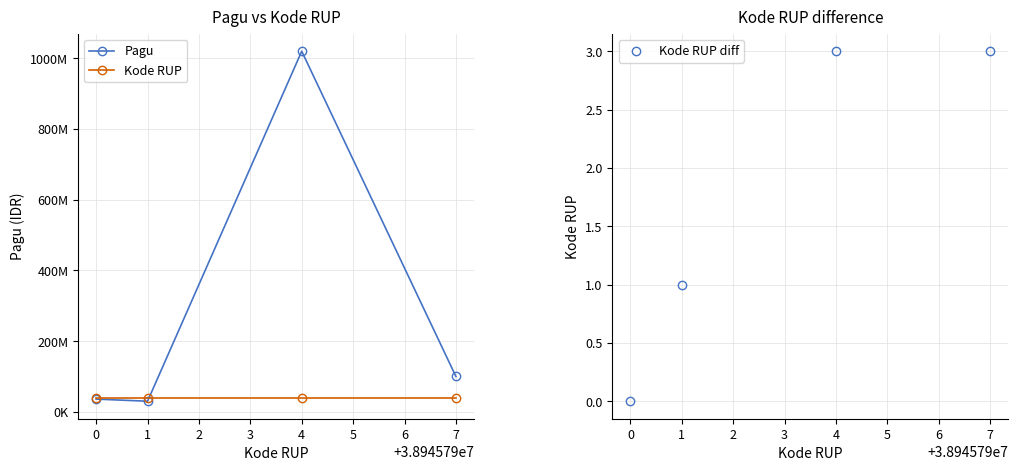

Is it true that Kode RUP diff equals 1 at 1?

True